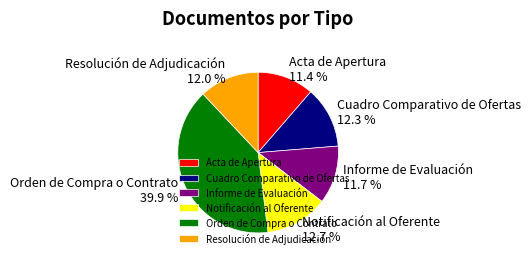

Is there any slice that represents more than half of the pie?

No